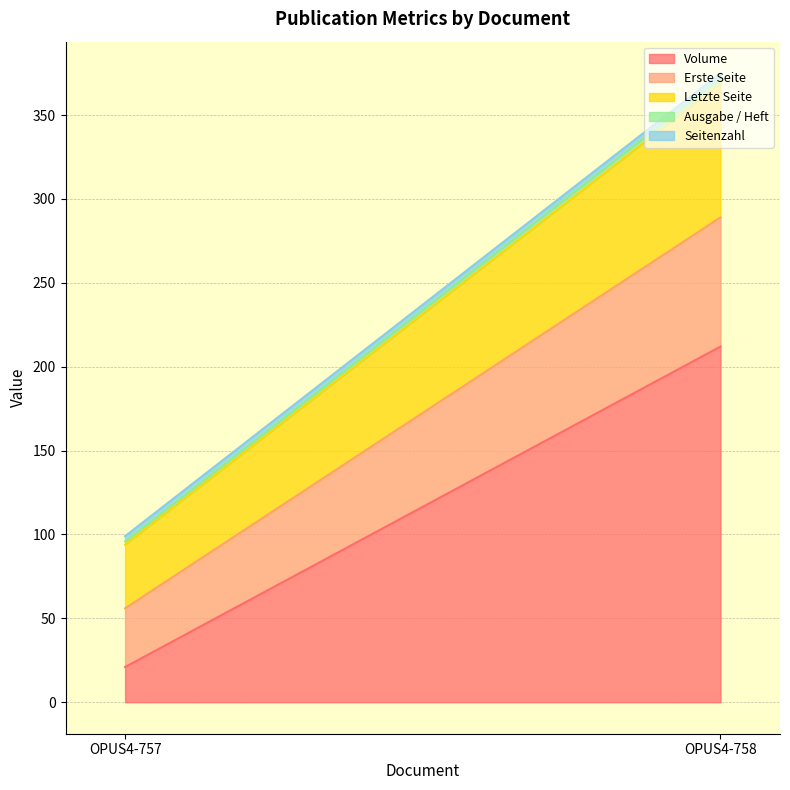

Which series has the largest total across all categories?

Volume